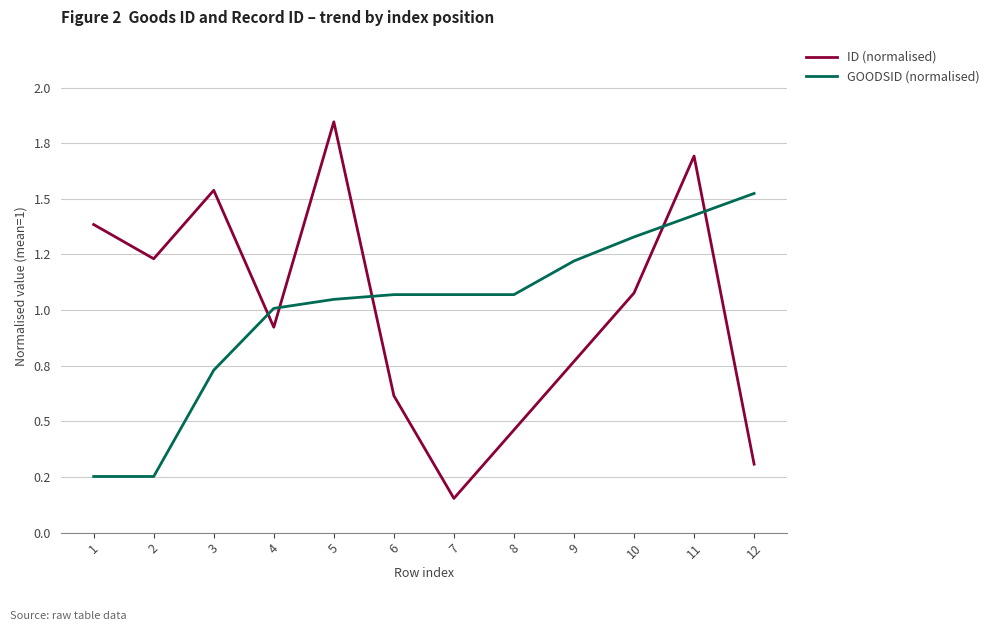

What are all the series names shown in the legend?

ID (normalised), GOODSID (normalised)